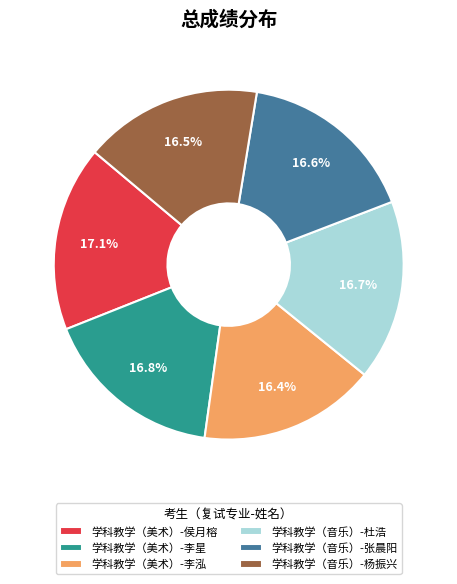

What is the ratio of the value at 学科教学（音乐）-杨振兴 to the value at 学科教学（美术）-李星?

1.0